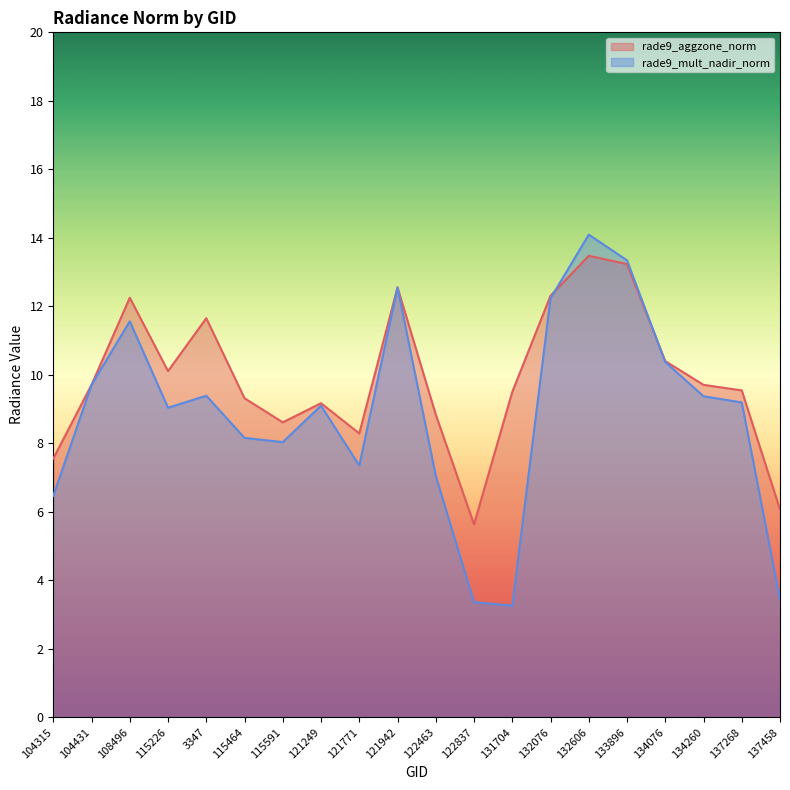

True or false: rade9_aggzone_norm has more than 0 interior local peaks.

True